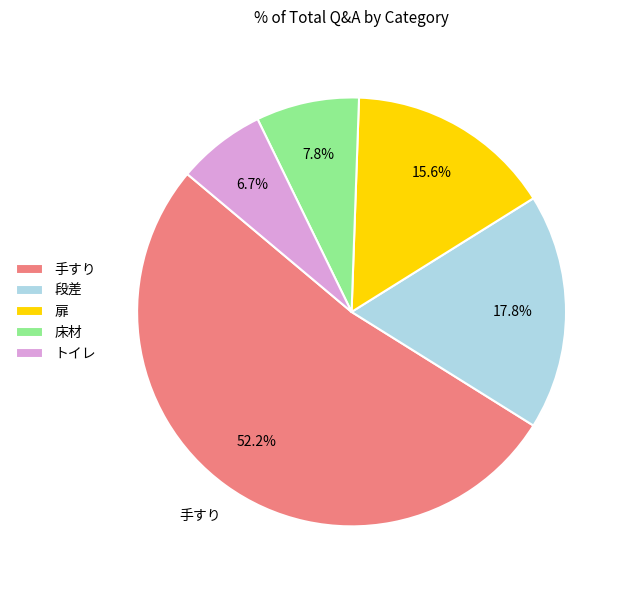

To the nearest percent, what is the combined percentage of 扉 and 床材?

23%